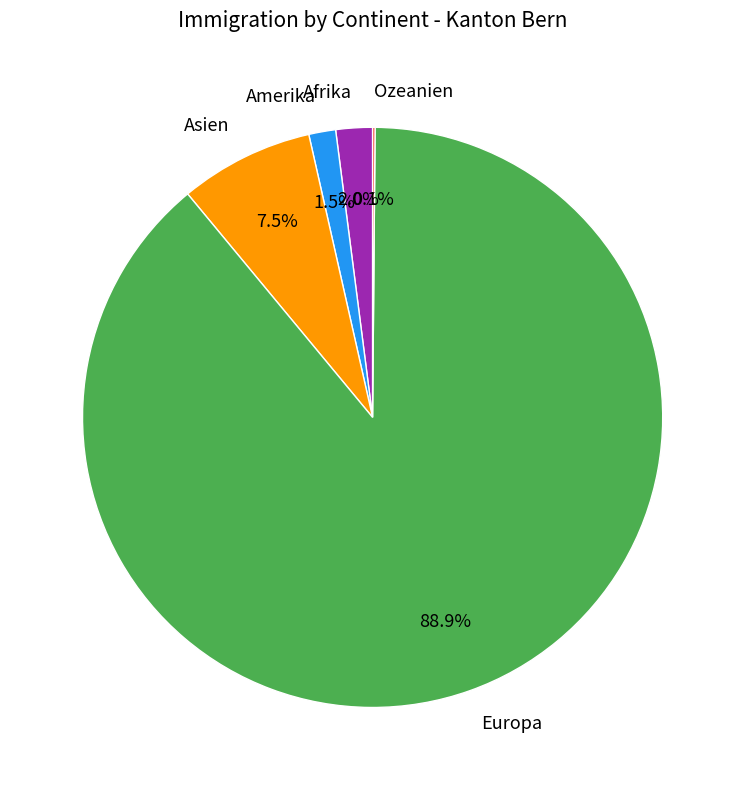

Approximately how many times larger is the value at Asien compared to Amerika?

5.0